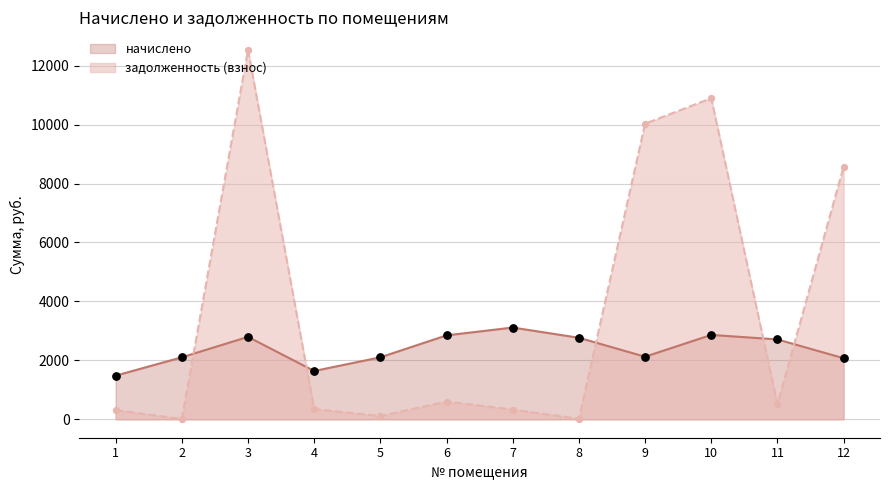

What is the total value across all series at 5?

2211.6